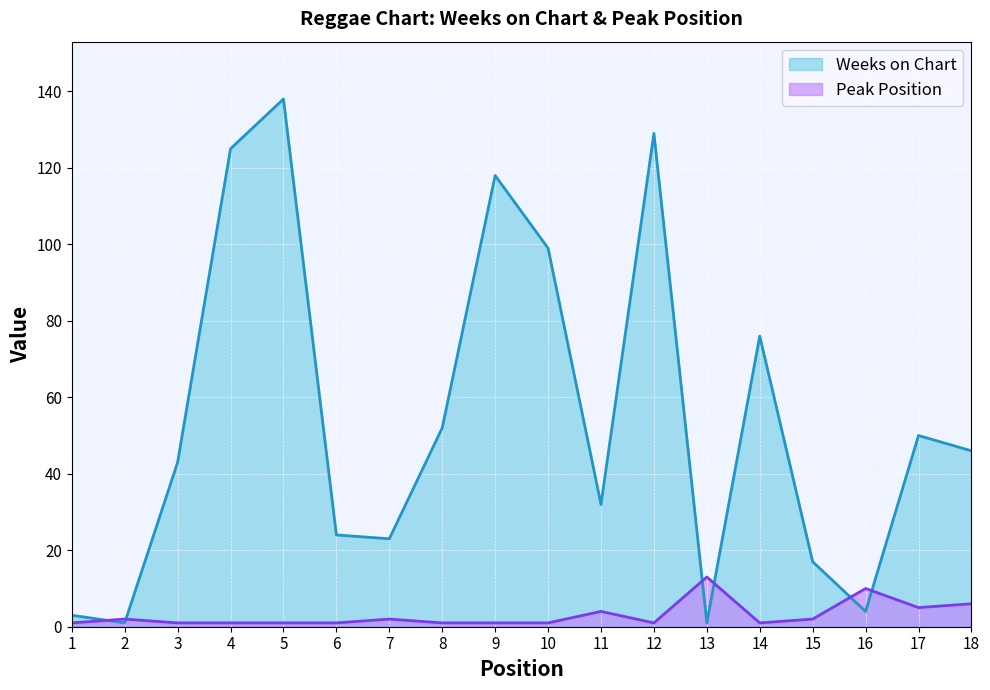

Which label corresponds to the smallest value in the chart?

2